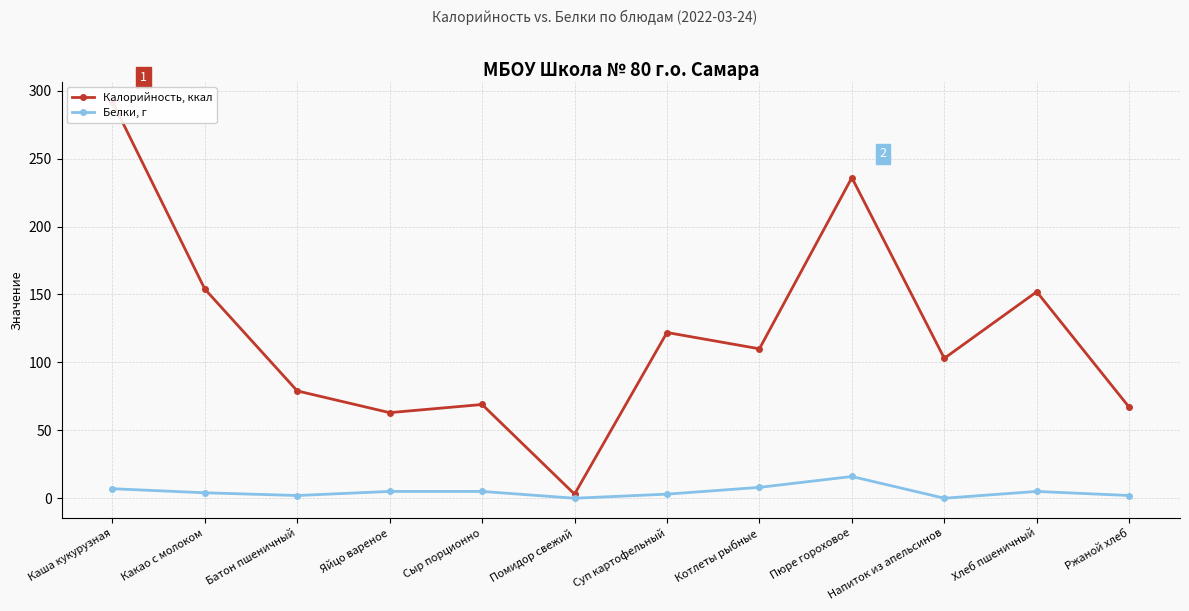

What is the difference between the maximum and minimum values in the Калорийность, ккал series?

289